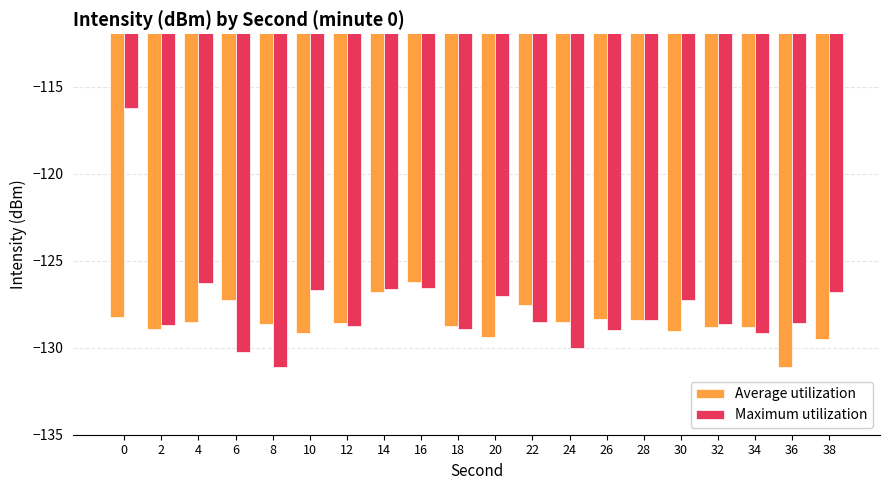

What are all the series names shown in the legend?

Average utilization, Maximum utilization